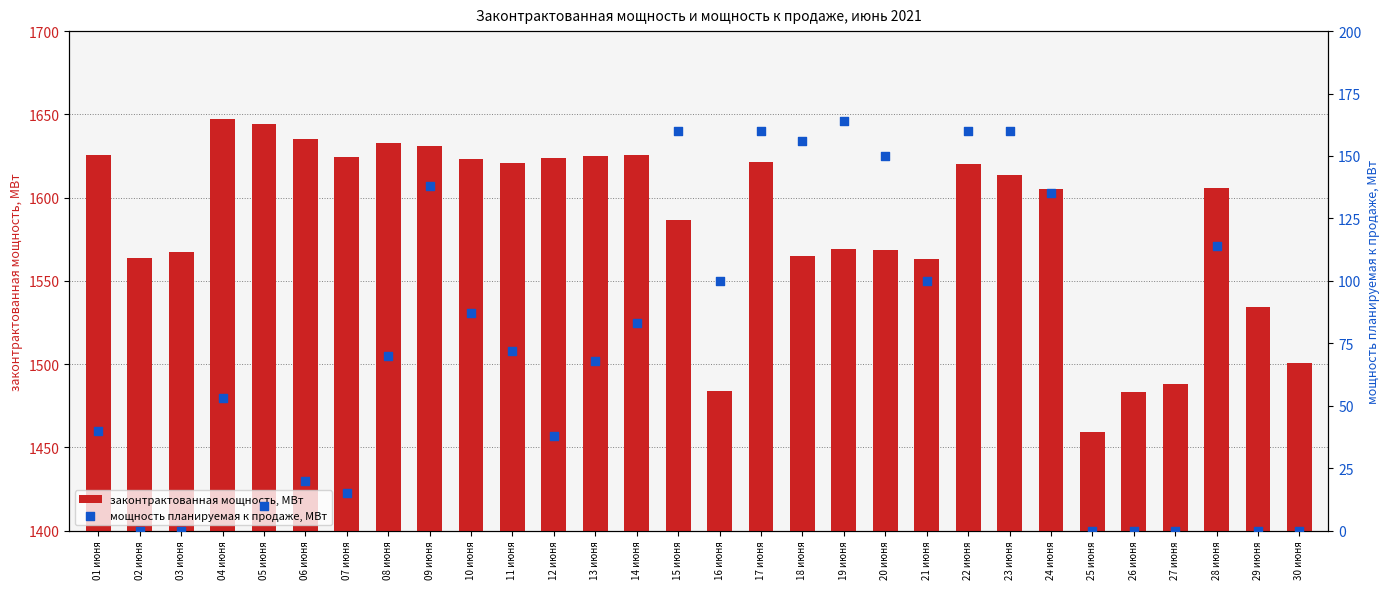

Which series has the widest spread of Y values?

законтрактованная мощность, МВт